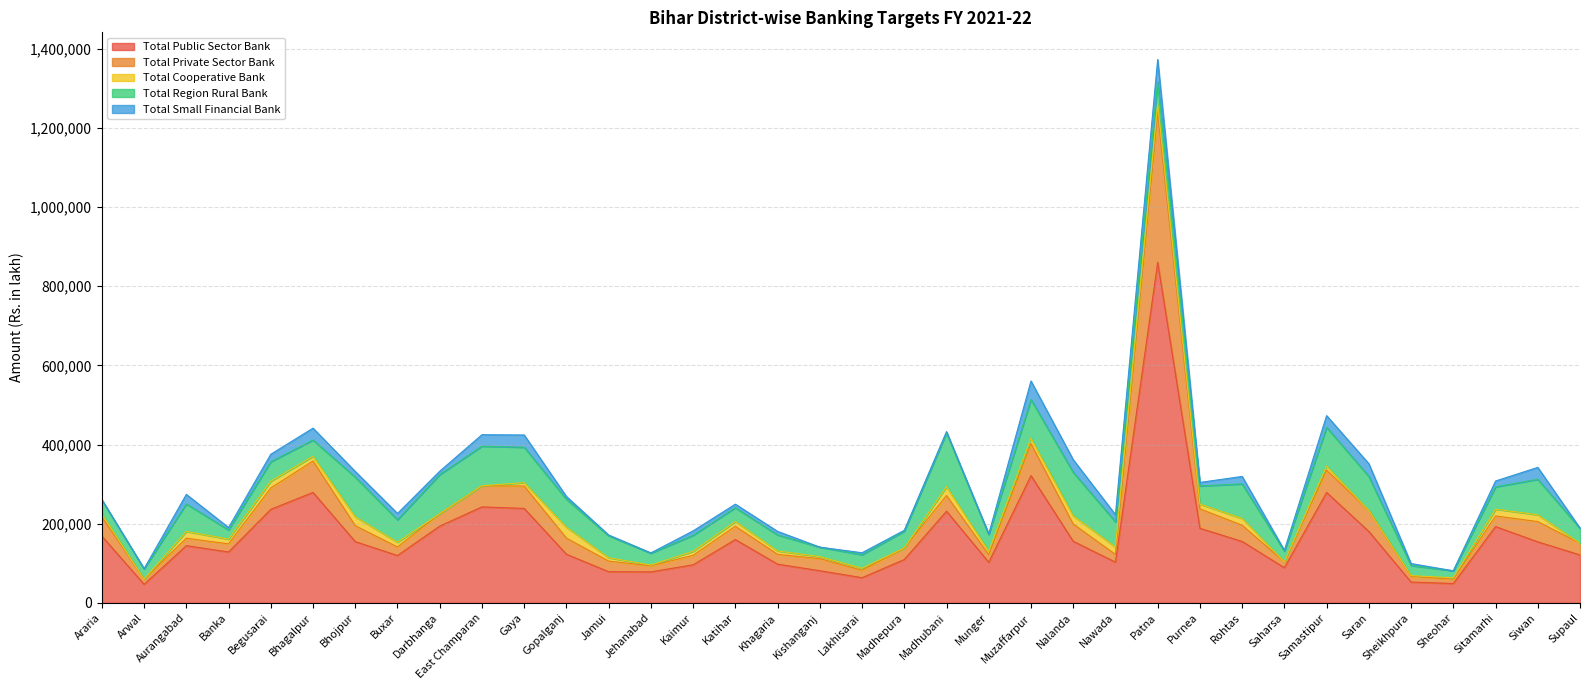

True or false: Total Small Financial Bank and Total Public Sector Bank cross at least once.

False